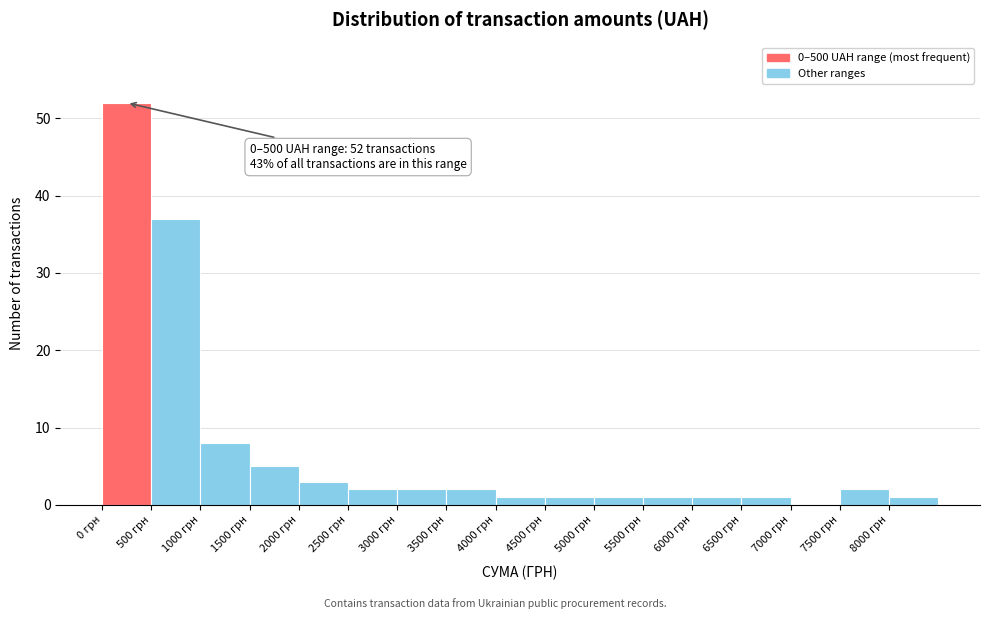

Over which range of the x-axis is the bar tallest?

0 to 500